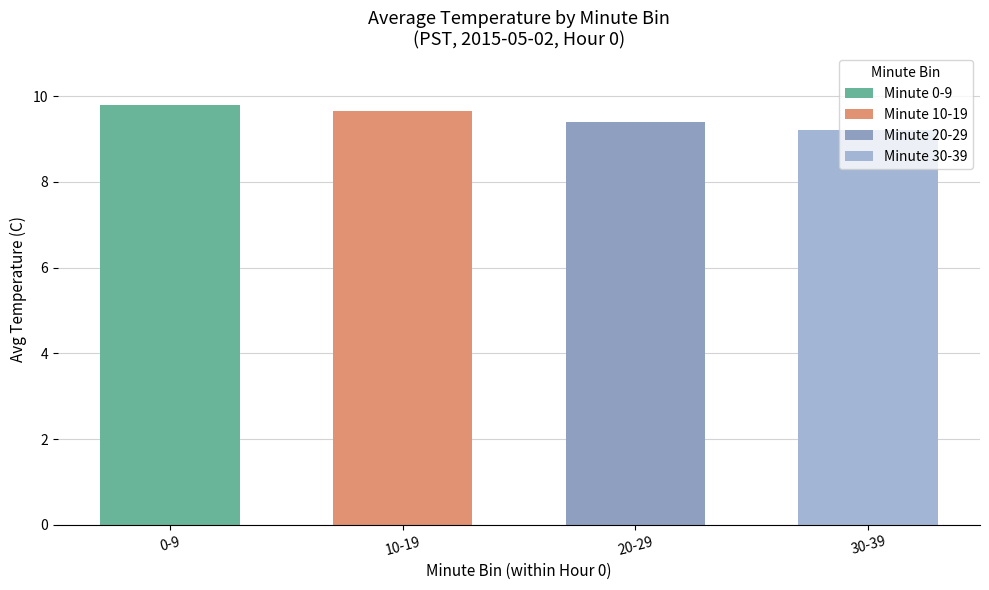

Does the chart contain any negative values?

No